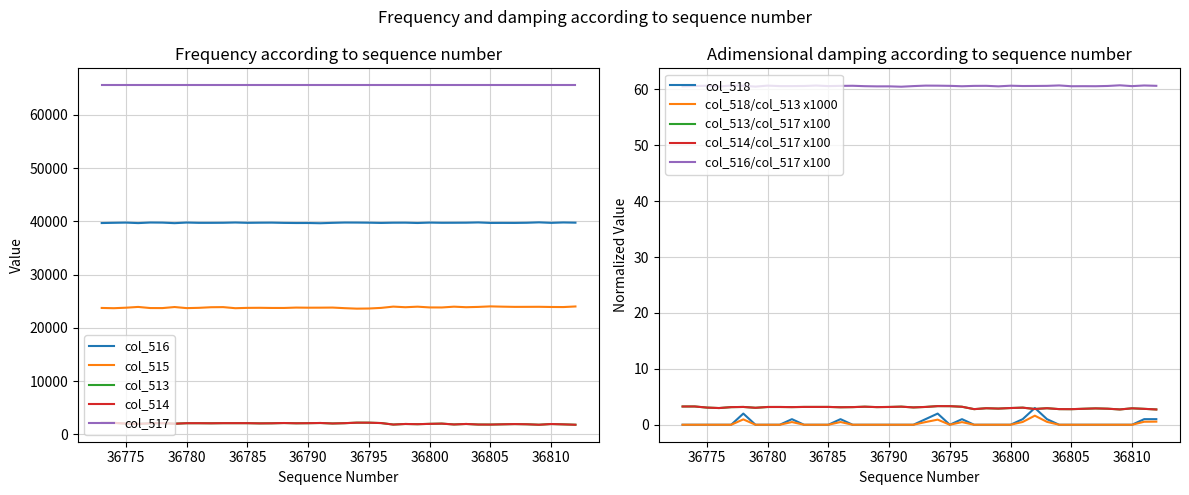

Is it true that col_516 equals 66110 at 36780?

False